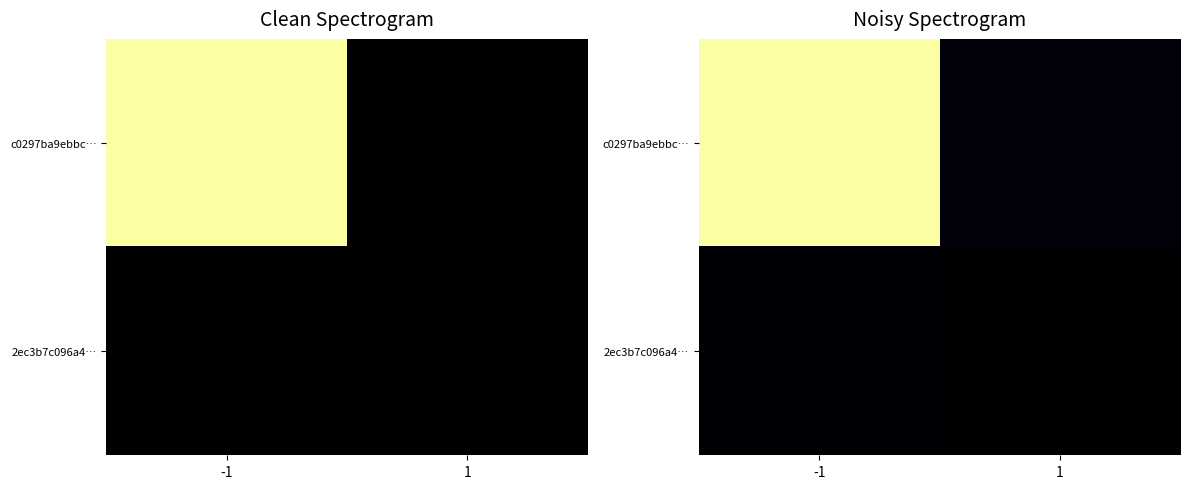

Rank the series by their maximum value, from highest to lowest.

c0297ba9ebbc…, 2ec3b7c096a4…